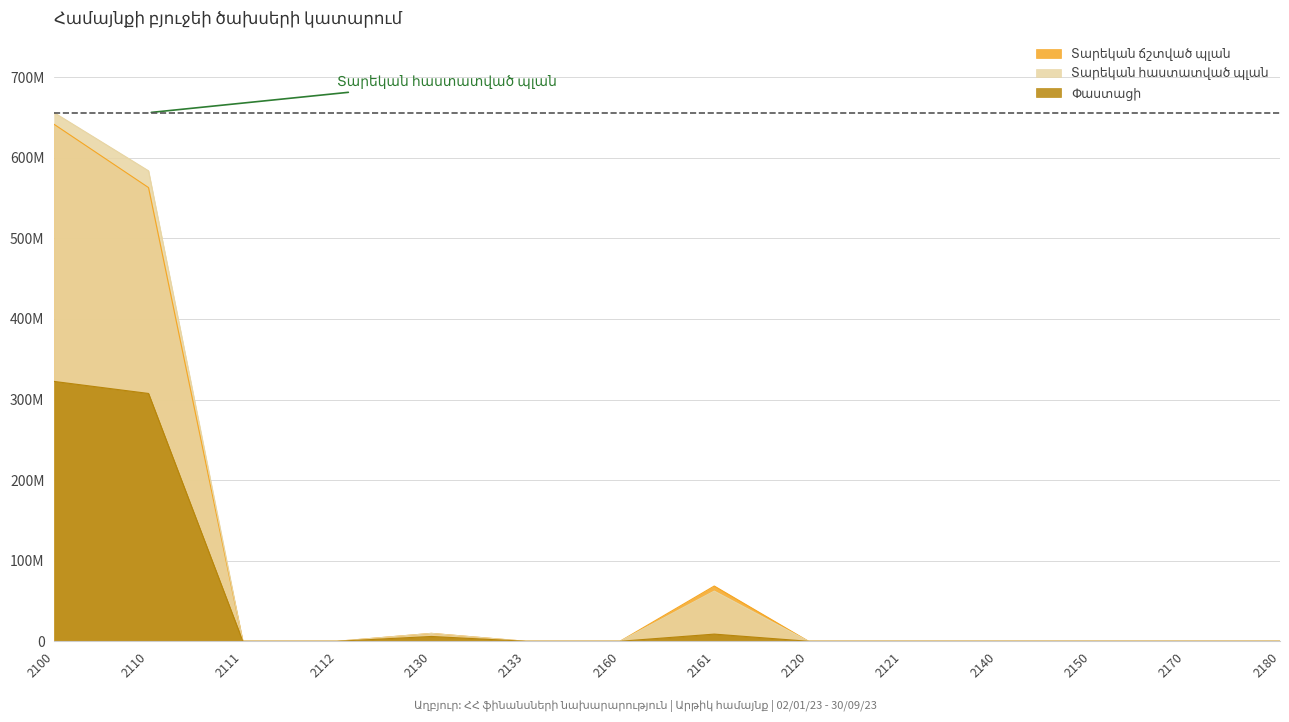

Reading left to right, what are all the values shown in this chart?

Տարեկան ճշտված պլան: 2100=641412600	2110=563022800	2111=0	2112=0	2130=9802000	2133=0	2160=0	2161=68587800	2120=0	2121=0	2140=0	2150=0	2170=0	2180=0
Տարեկան հաստատված պլան: 2100=655938300	2110=583840000	2111=0	2112=0	2130=9802000	2133=0	2160=0	2161=62296300	2120=0	2121=0	2140=0	2150=0	2170=0	2180=0
Փաստացի: 2100=322443040	2110=307542139	2111=0	2112=0	2130=5987796	2133=0	2160=0	2161=8913105	2120=0	2121=0	2140=0	2150=0	2170=0	2180=0